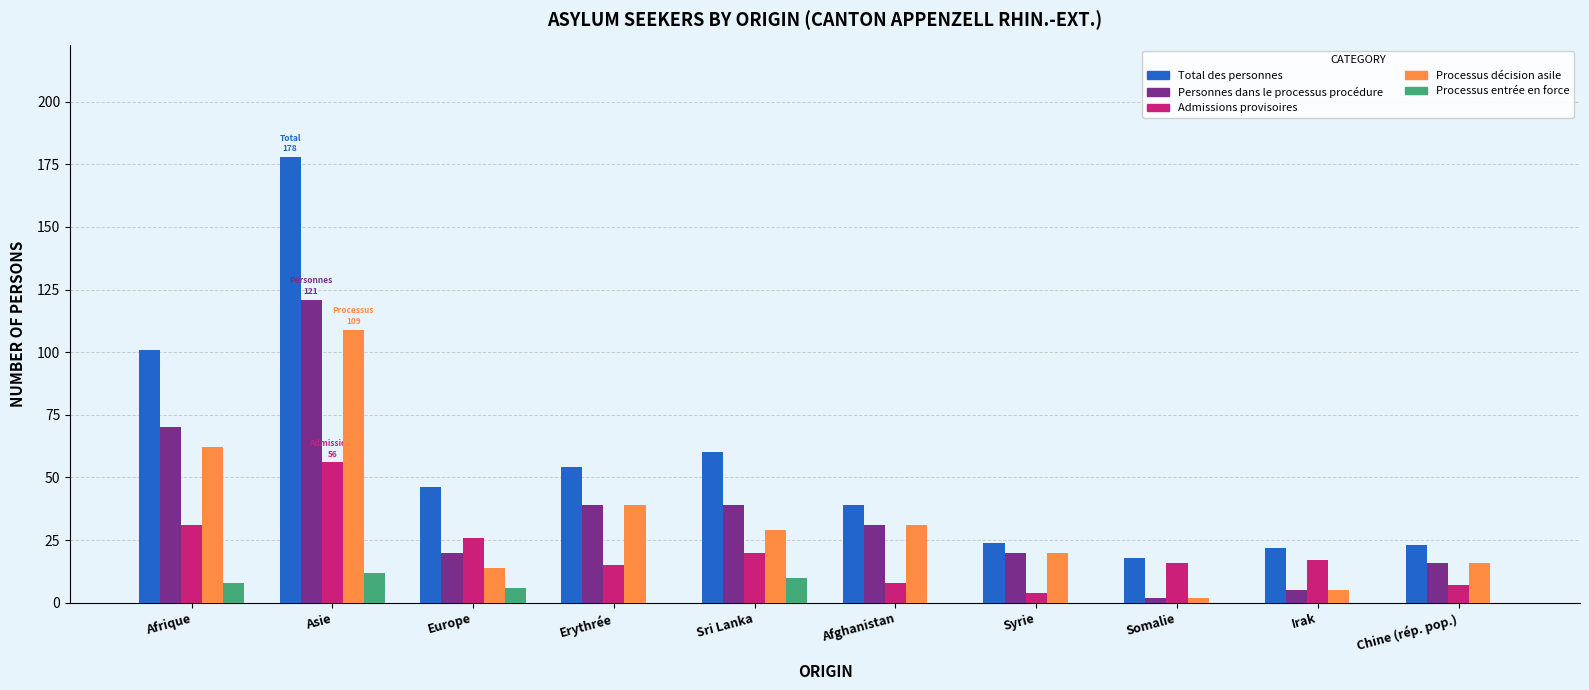

Reading left to right, what are all the values shown in this chart?

Total des personnes: Afrique=101	Asie=178	Europe=46	Erythrée=54	Sri Lanka=60	Afghanistan=39	Syrie=24	Somalie=18	Irak=22	Chine (rép. pop.)=23
Personnes dans le processus procédure: Afrique=70	Asie=121	Europe=20	Erythrée=39	Sri Lanka=39	Afghanistan=31	Syrie=20	Somalie=2	Irak=5	Chine (rép. pop.)=16
Admissions provisoires: Afrique=31	Asie=56	Europe=26	Erythrée=15	Sri Lanka=20	Afghanistan=8	Syrie=4	Somalie=16	Irak=17	Chine (rép. pop.)=7
Processus décision asile: Afrique=62	Asie=109	Europe=14	Erythrée=39	Sri Lanka=29	Afghanistan=31	Syrie=20	Somalie=2	Irak=5	Chine (rép. pop.)=16
Processus entrée en force: Afrique=8	Asie=12	Europe=6	Erythrée=0	Sri Lanka=10	Afghanistan=0	Syrie=0	Somalie=0	Irak=0	Chine (rép. pop.)=0